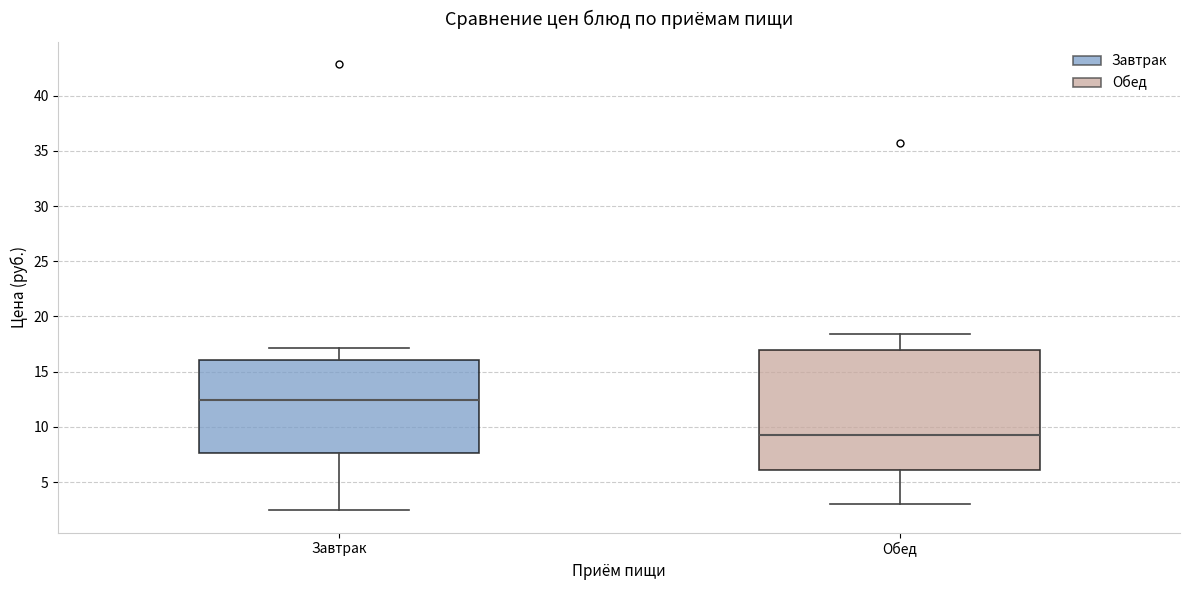

Comparing the boxes themselves (not the whiskers), which one is the tallest?

Обед